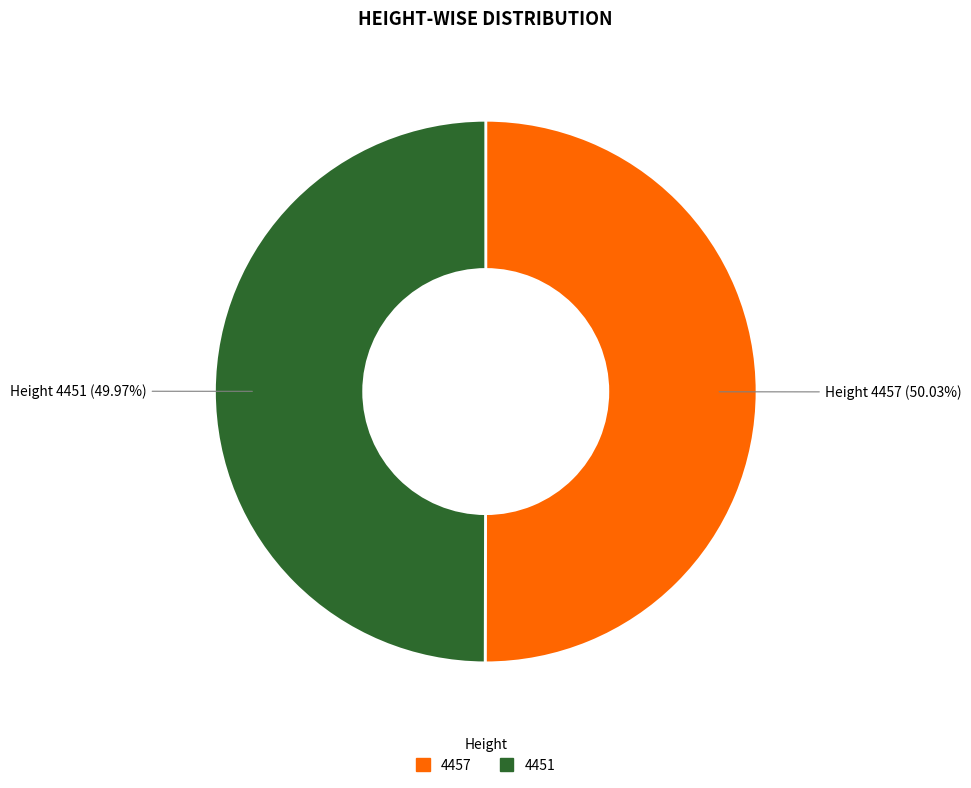

Is it true that 4457 is 50% of the pie?

True